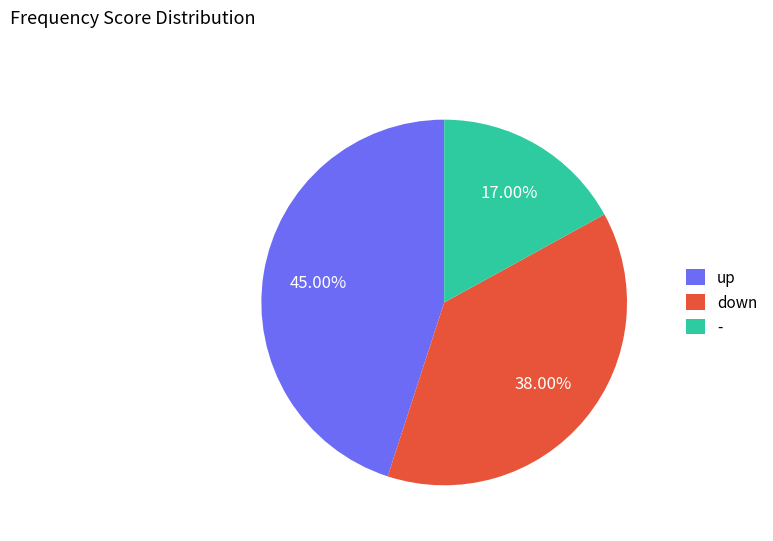

True or false: down accounts for 32% of the total.

False